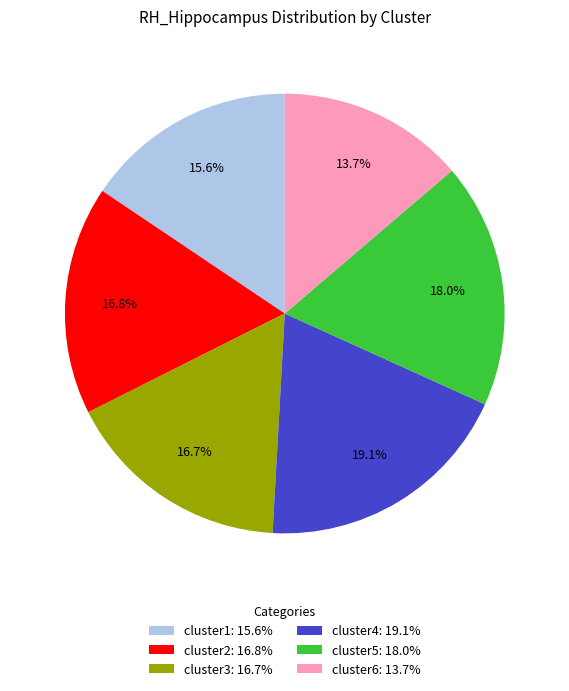

What percentage is the cluster2 slice, to the nearest percent?

17%